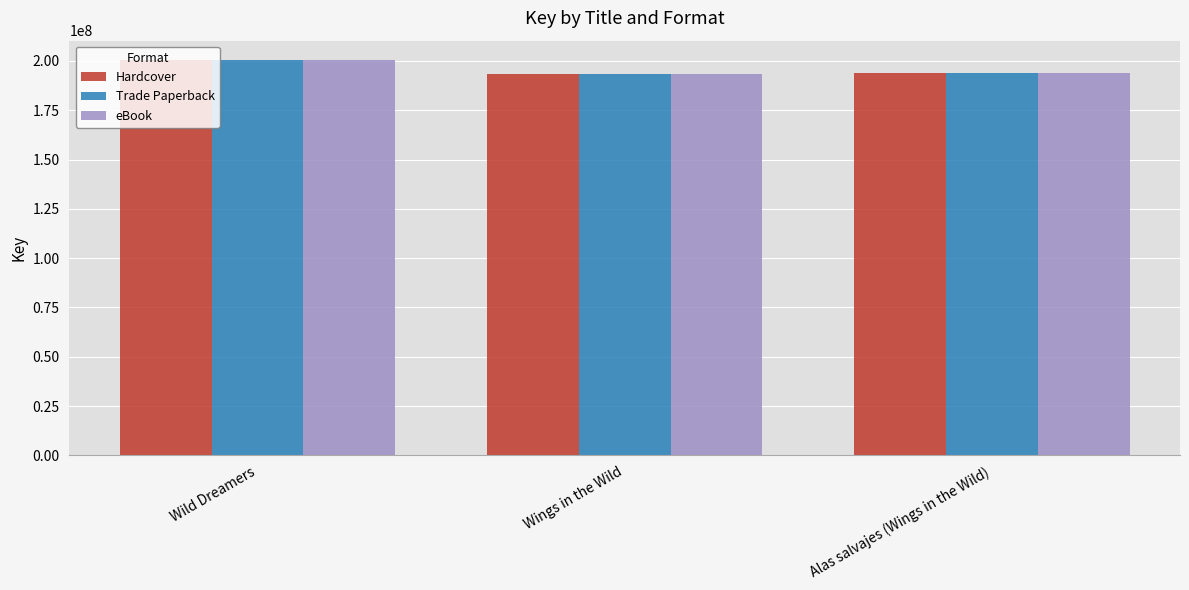

What is the difference between the Hardcover values at Alas salvajes (Wings in the Wild) and Wings in the Wild?

625541